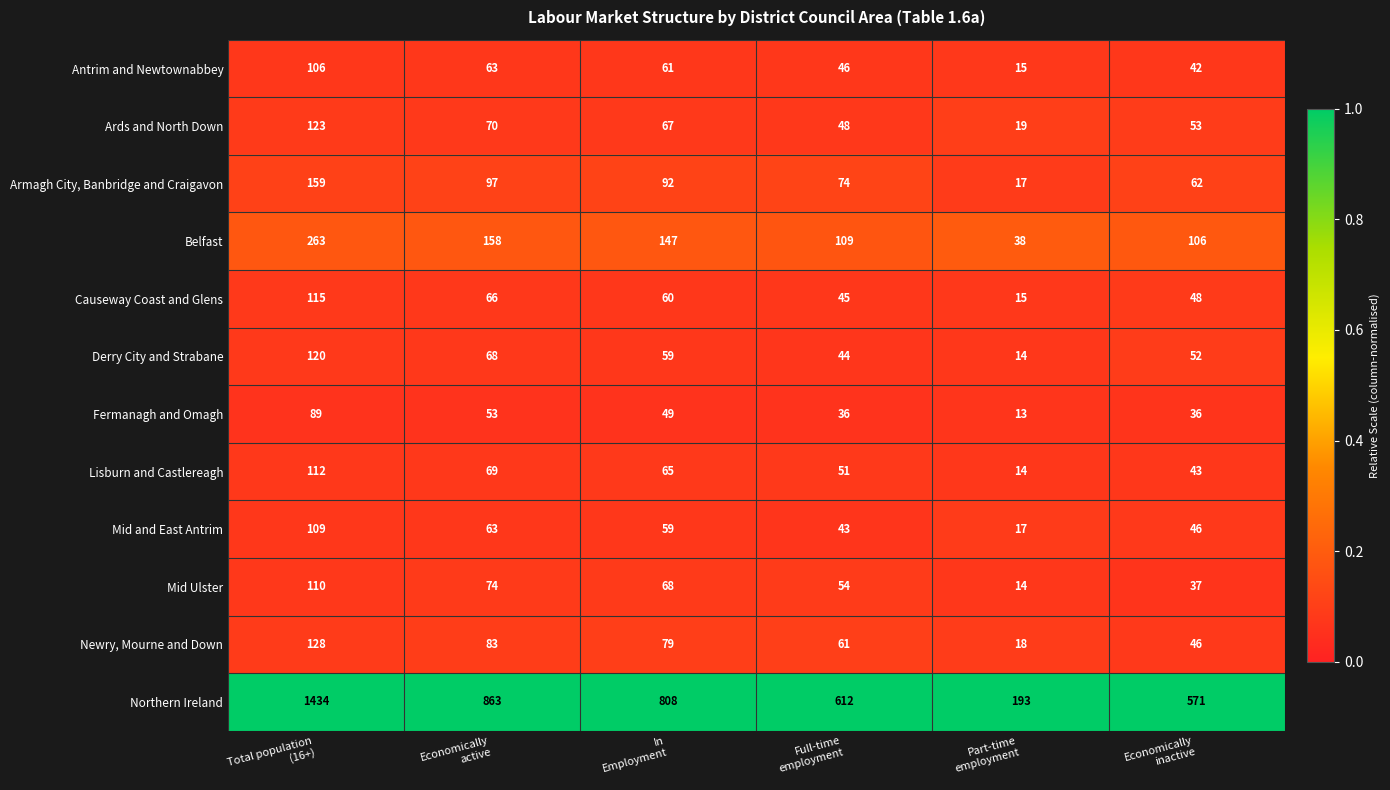

What is the greatest value displayed?

1434